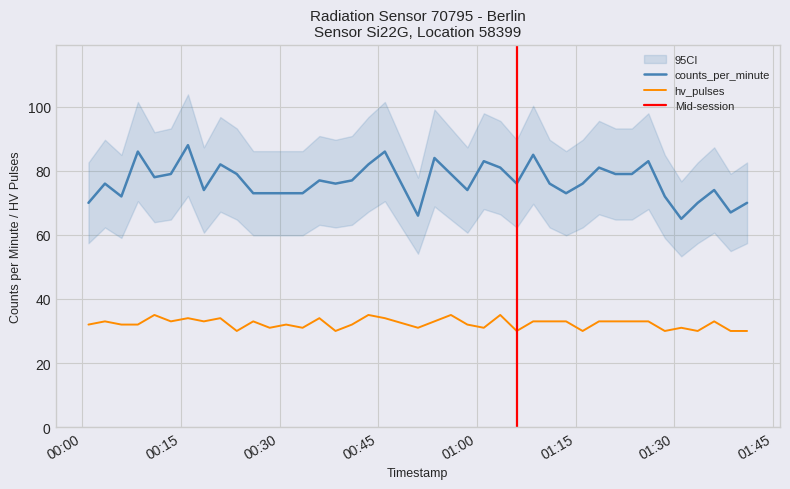

At which category does counts_per_minute reach its first local valley?

2023-10-09T00:05:58